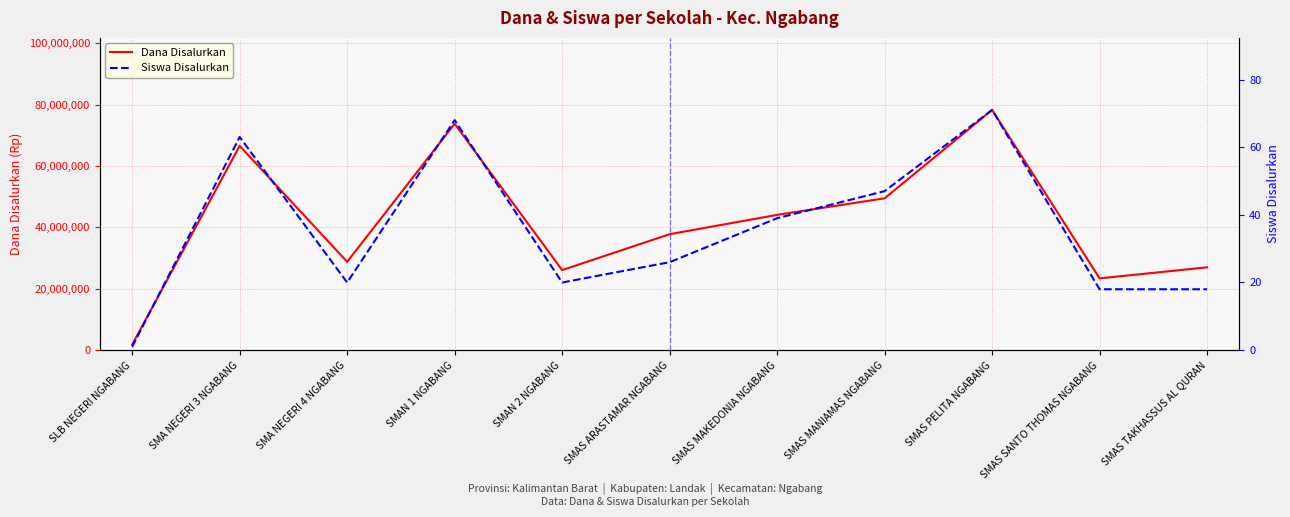

Does the chart have visible grid lines?

Yes